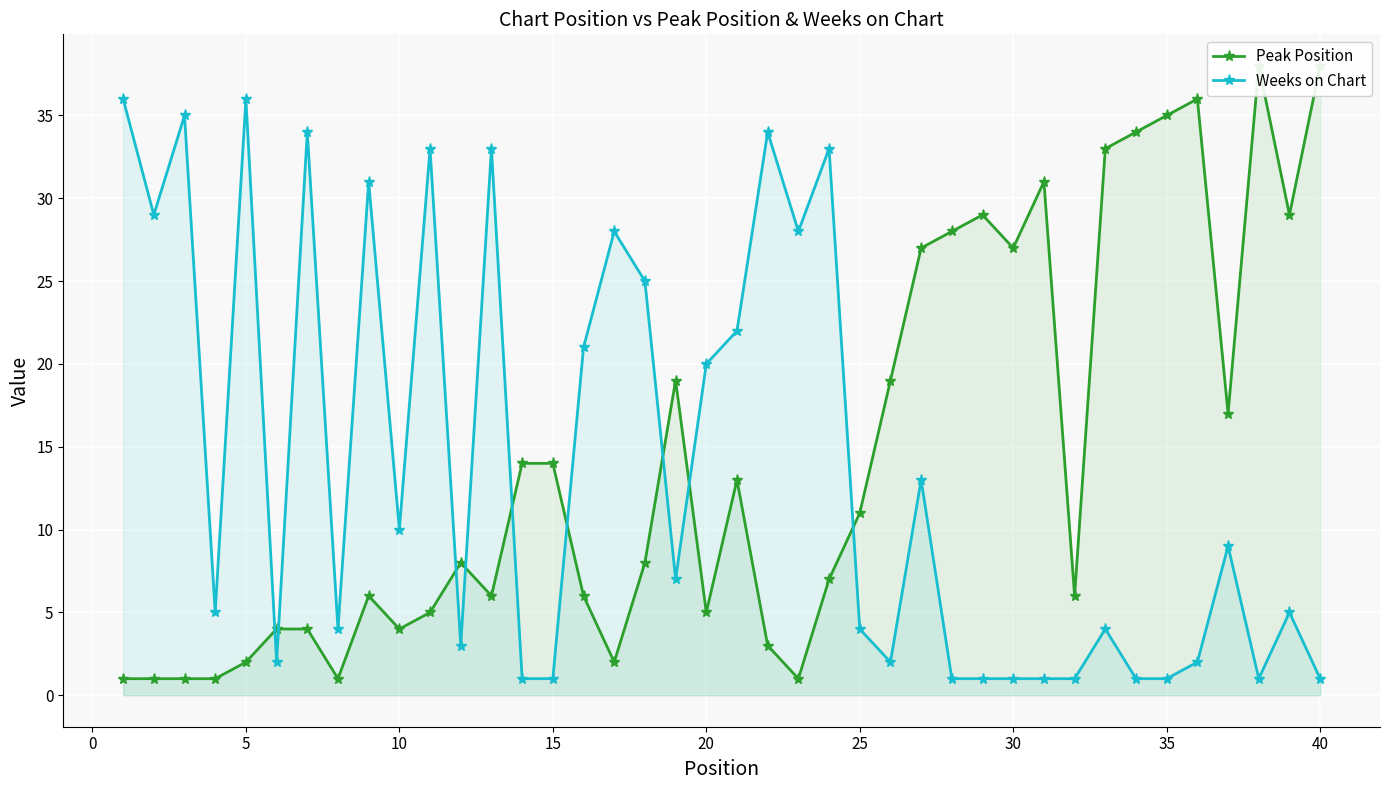

What is the difference between the maximum and second lowest values in the Peak Position series?

37